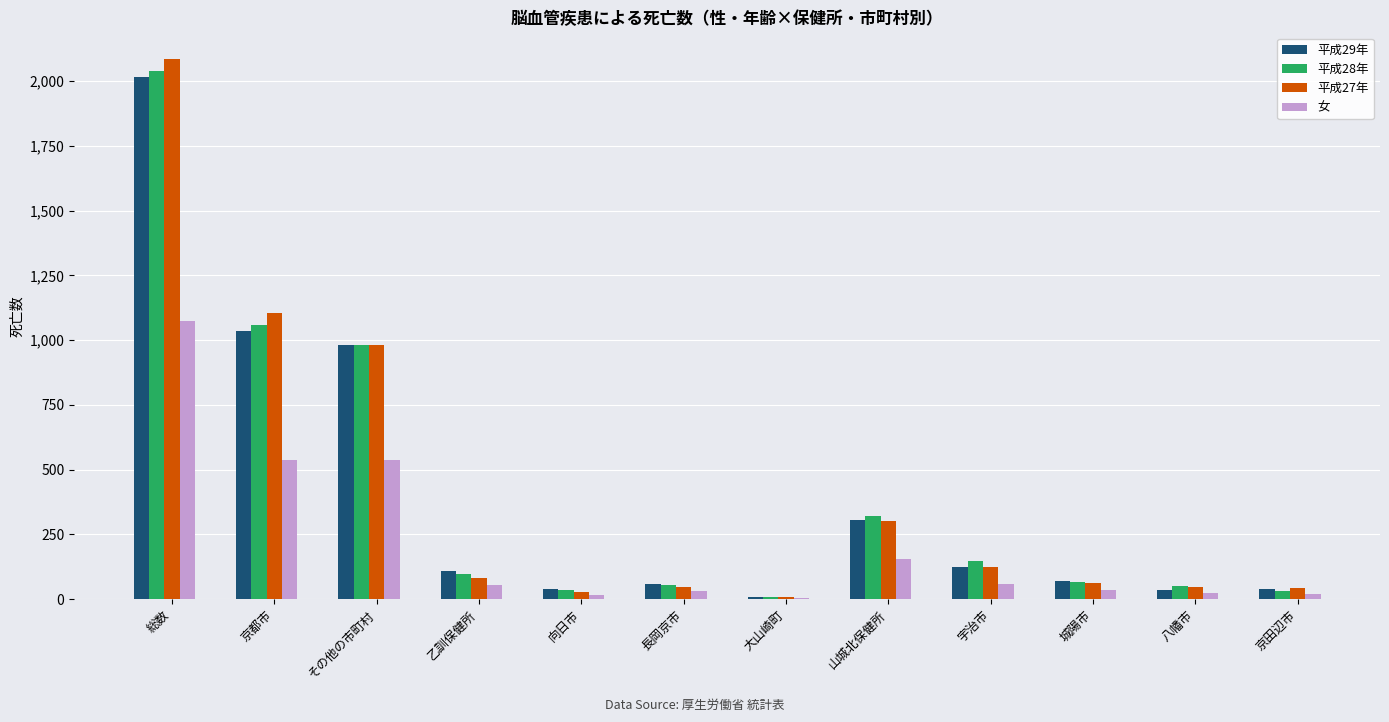

Which series has the largest range (max minus min)?

平成27年